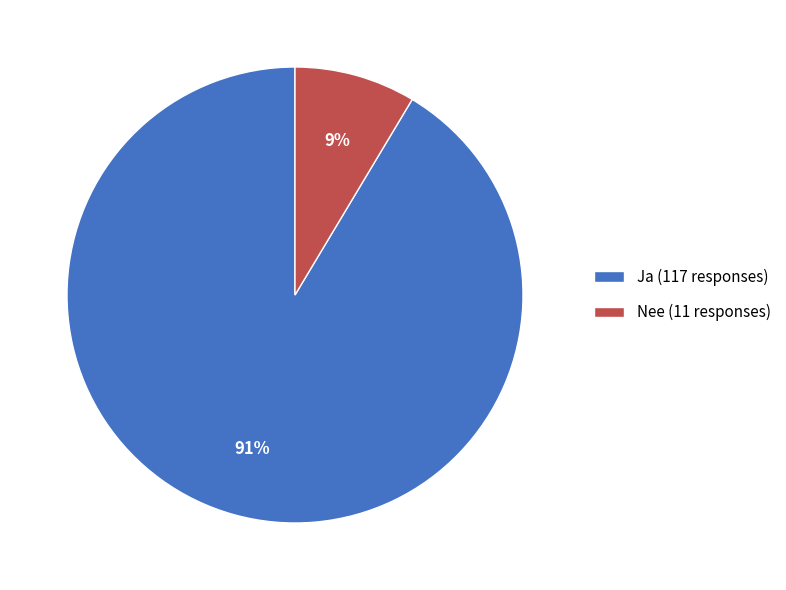

What is the majority slice?

Ja